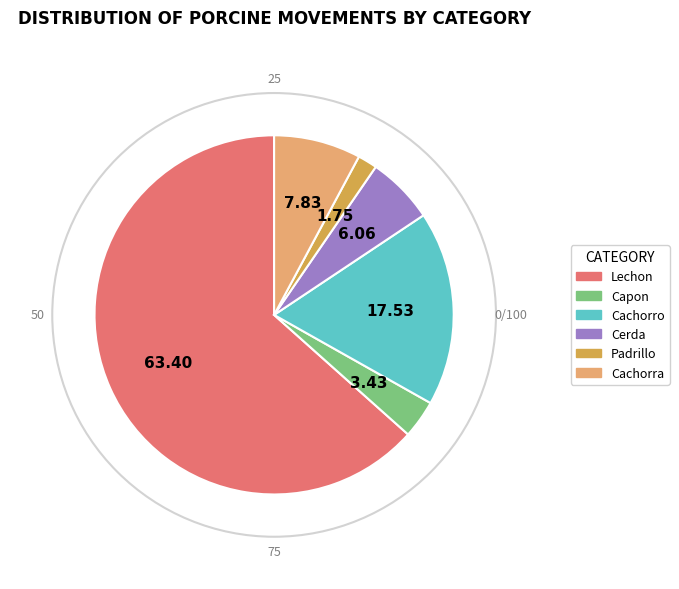

Is there a majority slice in this chart?

Yes